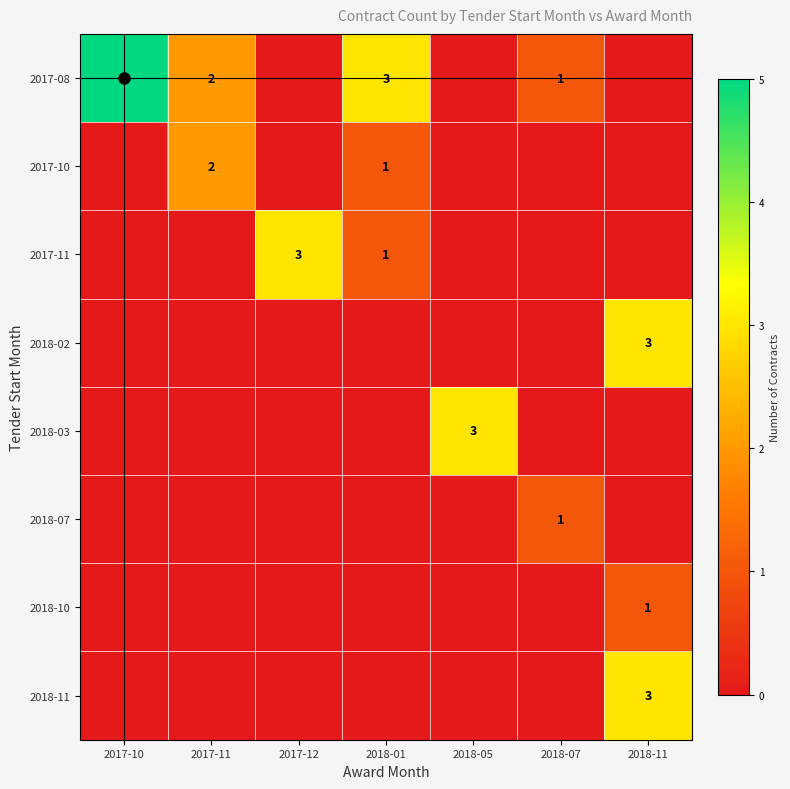

Between 2018-11 and 2018-05, which is larger?

2018-11